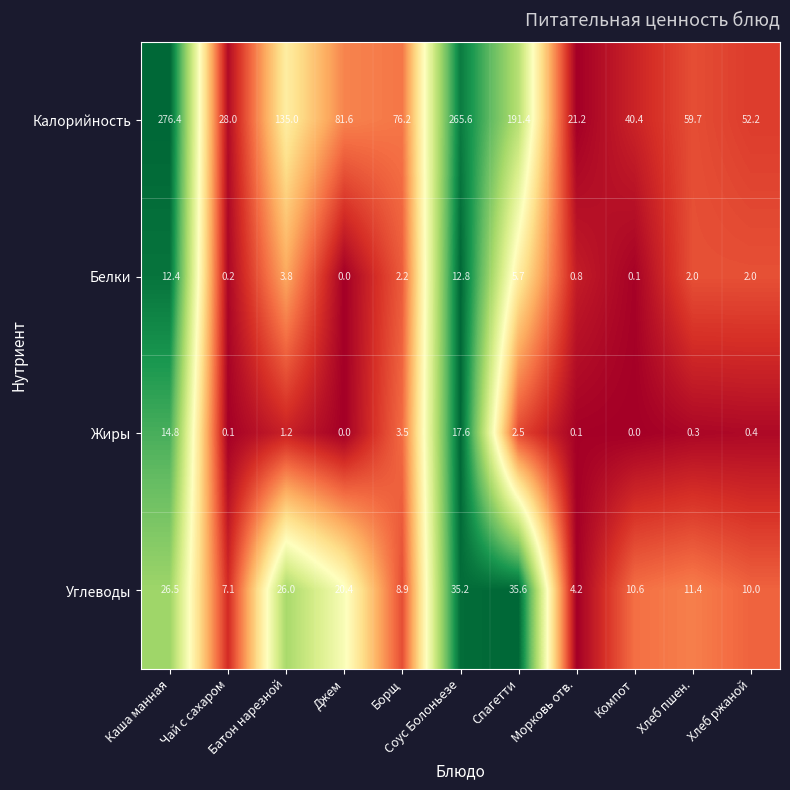

Count the number of categories in the chart.

11